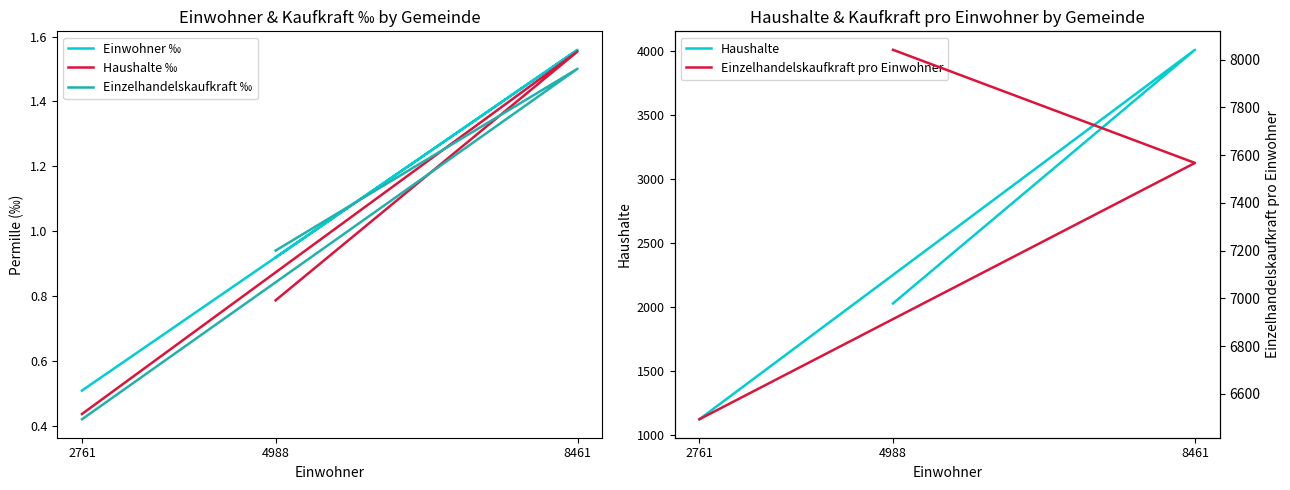

How many categories are shown in the chart?

3